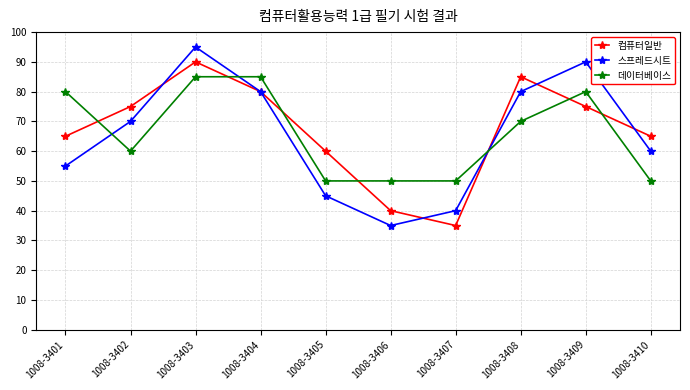

Reading left to right, transcribe all the data shown in this chart.

컴퓨터일반: 1008-3401=65	1008-3402=75	1008-3403=90	1008-3404=80	1008-3405=60	1008-3406=40	1008-3407=35	1008-3408=85	1008-3409=75	1008-3410=65
스프레드시트: 1008-3401=55	1008-3402=70	1008-3403=95	1008-3404=80	1008-3405=45	1008-3406=35	1008-3407=40	1008-3408=80	1008-3409=90	1008-3410=60
데이터베이스: 1008-3401=80	1008-3402=60	1008-3403=85	1008-3404=85	1008-3405=50	1008-3406=50	1008-3407=50	1008-3408=70	1008-3409=80	1008-3410=50